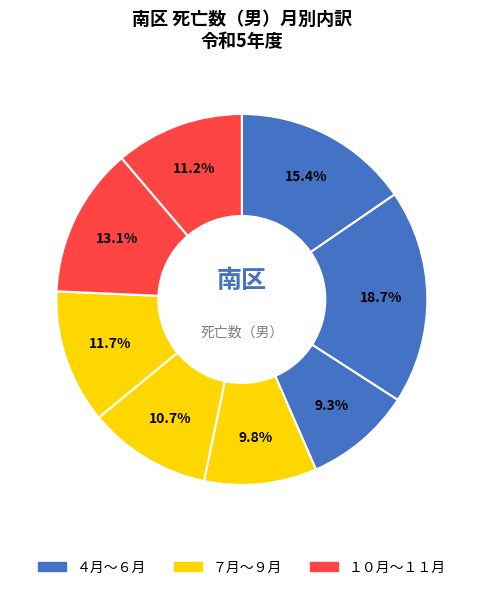

How many slices are in this pie chart?

8